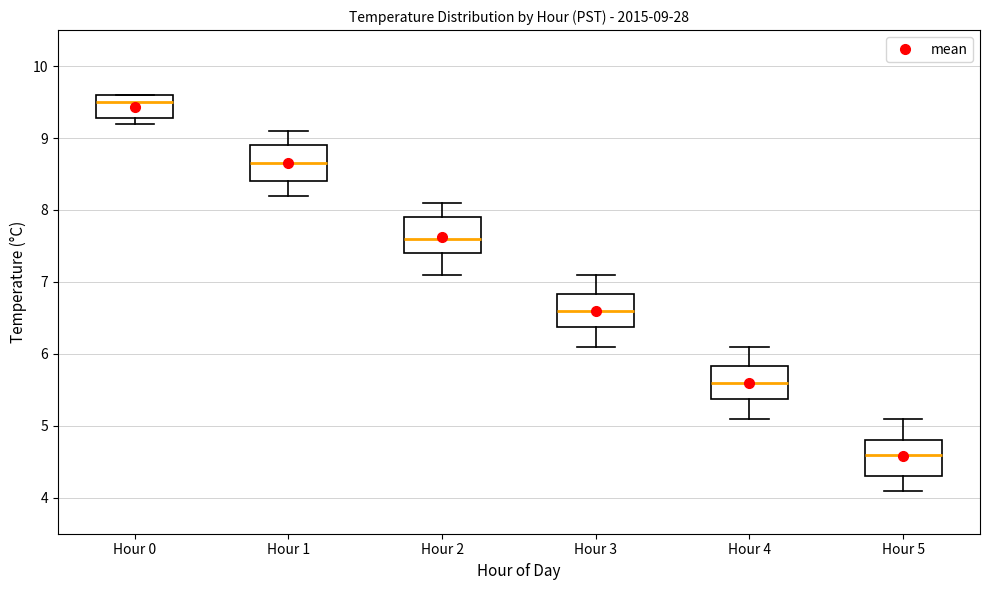

Which box has the highest median line?

Hour 0